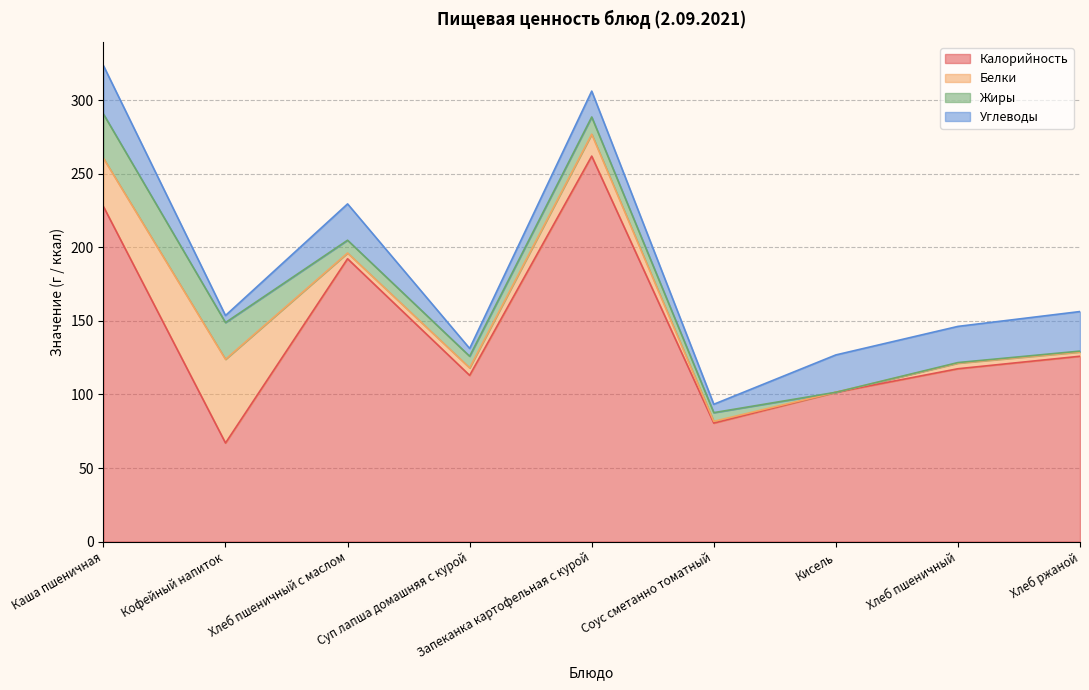

What is the total value across all series at Хлеб пшеничный?

146.3